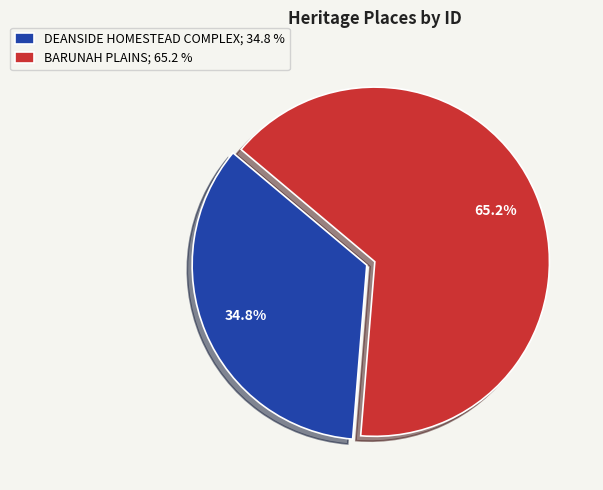

Does any single category account for the majority?

Yes